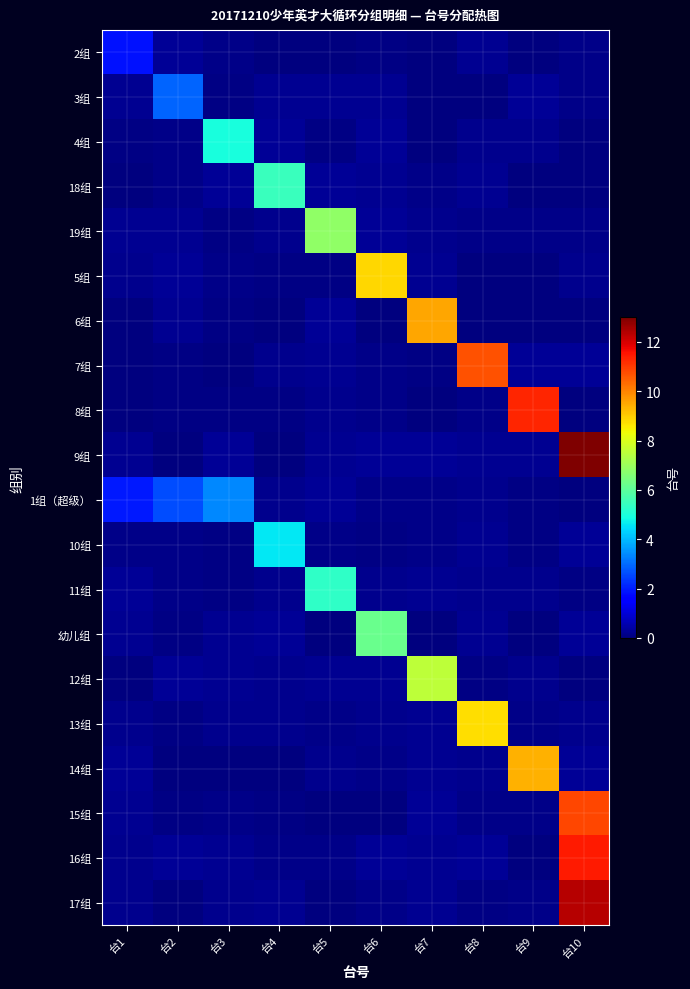

Reading left to right, transcribe all the data shown in this chart.

2组: 台1=1.9	台2=0.3	台3=0.2	台4=0.0	台5=0.0	台6=0.1	台7=0.0	台8=0.2	台9=0.0	台10=0.2
3组: 台1=0.2	台2=2.9	台3=0.1	台4=0.2	台5=0.2	台6=0.2	台7=0.0	台8=0.0	台9=0.3	台10=0.1
4组: 台1=0.1	台2=0.1	台3=5.0	台4=0.3	台5=0.1	台6=0.3	台7=0.0	台8=0.2	台9=0.2	台10=0.0
18组: 台1=0.0	台2=0.1	台3=0.3	台4=5.5	台5=0.3	台6=0.2	台7=0.1	台8=0.2	台9=0.0	台10=0.0
19组: 台1=0.2	台2=0.2	台3=0.1	台4=0.2	台5=6.8	台6=0.3	台7=0.2	台8=0.1	台9=0.1	台10=0.1
5组: 台1=0.2	台2=0.3	台3=0.1	台4=0.1	台5=0.1	台6=8.8	台7=0.2	台8=0.0	台9=0.0	台10=0.2
6组: 台1=0.0	台2=0.2	台3=0.1	台4=0.0	台5=0.3	台6=0.0	台7=9.5	台8=0.0	台9=0.0	台10=0.0
7组: 台1=0.0	台2=0.1	台3=0.0	台4=0.2	台5=0.2	台6=0.1	台7=0.1	台8=10.7	台9=0.3	台10=0.3
8组: 台1=0.0	台2=0.1	台3=0.1	台4=0.1	台5=0.2	台6=0.1	台7=0.0	台8=0.1	台9=11.3	台10=0.0
9组: 台1=0.3	台2=0.0	台3=0.3	台4=0.0	台5=0.3	台6=0.3	台7=0.3	台8=0.2	台9=0.2	台10=13.0
1组（超级）: 台1=2.0	台2=2.6	台3=3.4	台4=0.2	台5=0.3	台6=0.1	台7=0.1	台8=0.2	台9=0.1	台10=0.0
10组: 台1=0.1	台2=0.1	台3=0.1	台4=4.6	台5=0.1	台6=0.1	台7=0.1	台8=0.2	台9=0.1	台10=0.3
11组: 台1=0.3	台2=0.1	台3=0.1	台4=0.2	台5=5.3	台6=0.2	台7=0.2	台8=0.2	台9=0.2	台10=0.1
幼儿组: 台1=0.2	台2=0.1	台3=0.2	台4=0.3	台5=0.0	台6=6.2	台7=0.0	台8=0.2	台9=0.0	台10=0.3
12组: 台1=0.0	台2=0.3	台3=0.2	台4=0.2	台5=0.2	台6=0.2	台7=7.5	台8=0.1	台9=0.2	台10=0.0
13组: 台1=0.2	台2=0.1	台3=0.2	台4=0.2	台5=0.1	台6=0.2	台7=0.2	台8=8.8	台9=0.1	台10=0.2
14组: 台1=0.3	台2=0.0	台3=0.0	台4=0.0	台5=0.2	台6=0.1	台7=0.2	台8=0.2	台9=9.4	台10=0.3
15组: 台1=0.2	台2=0.1	台3=0.1	台4=0.1	台5=0.0	台6=0.0	台7=0.3	台8=0.1	台9=0.1	台10=10.8
16组: 台1=0.2	台2=0.3	台3=0.2	台4=0.1	台5=0.1	台6=0.3	台7=0.2	台8=0.3	台9=0.0	台10=11.5
17组: 台1=0.2	台2=0.0	台3=0.2	台4=0.2	台5=0.0	台6=0.1	台7=0.2	台8=0.1	台9=0.1	台10=12.4